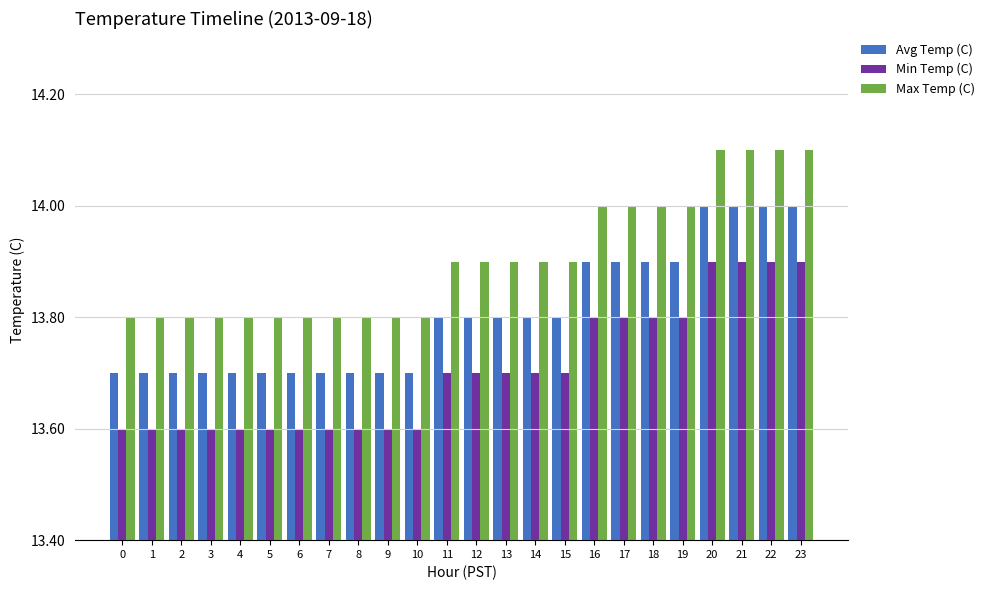

Rank the series by their average value, from highest to lowest.

Max Temp (C), Avg Temp (C), Min Temp (C)